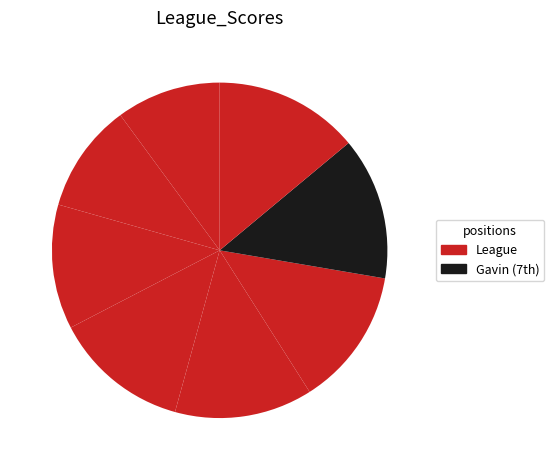

What is the smallest slice in the pie chart?

1